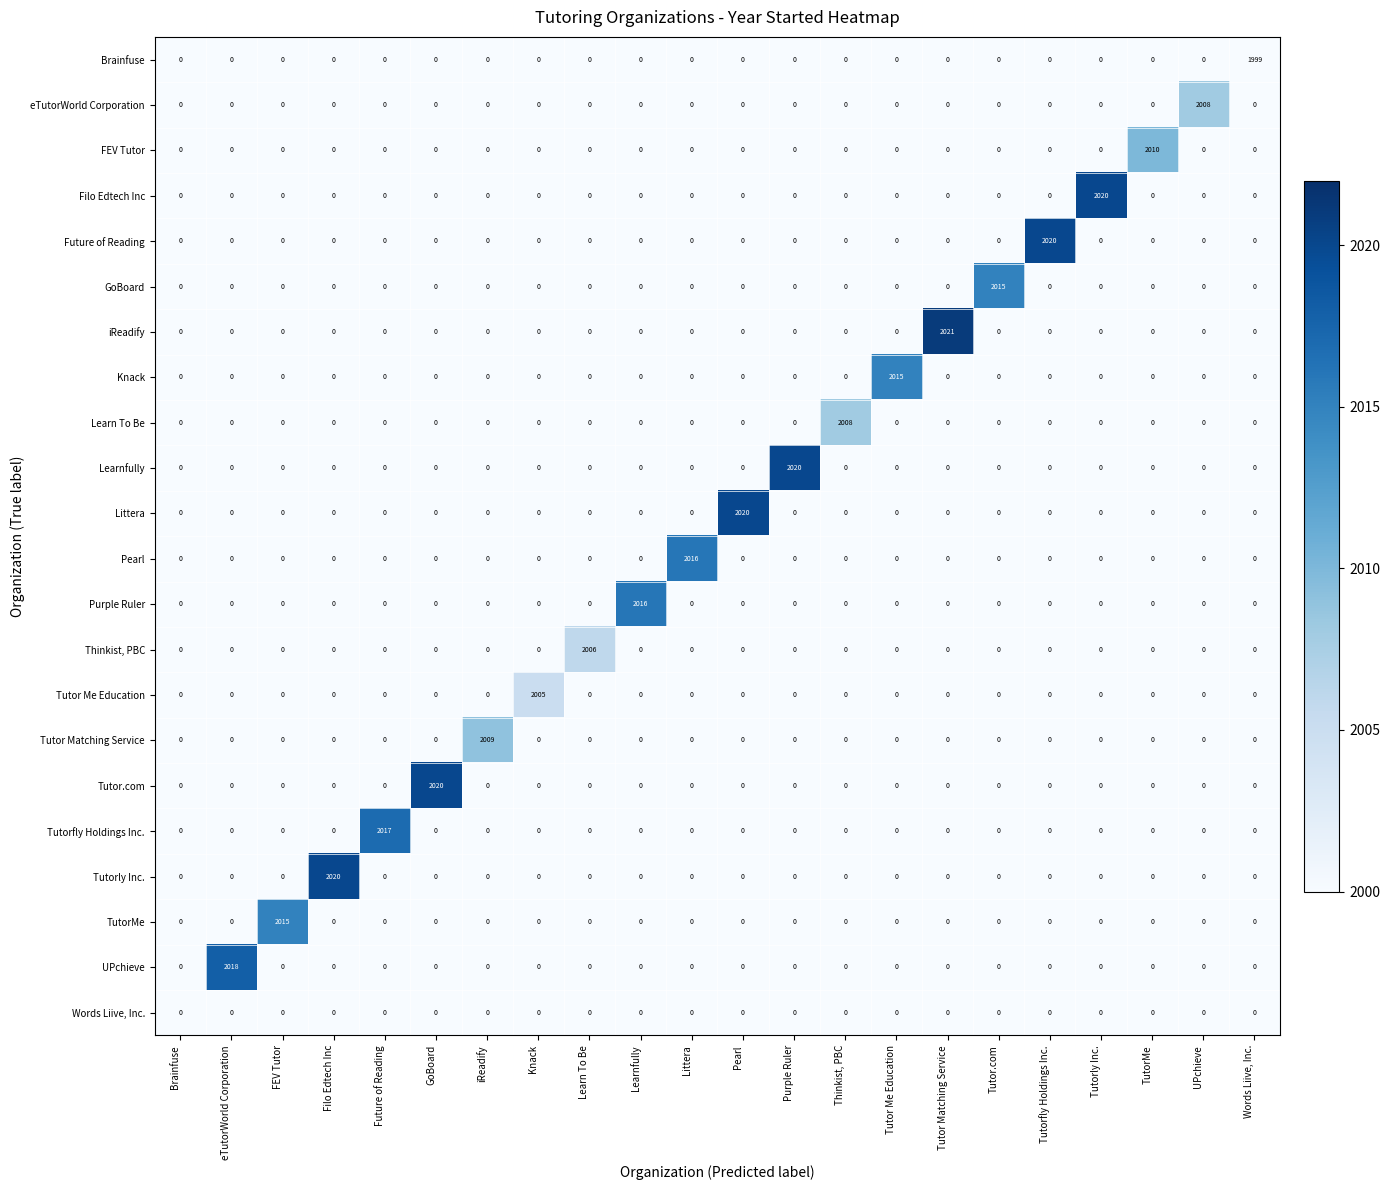

Which series has the widest spread of values?

iReadify